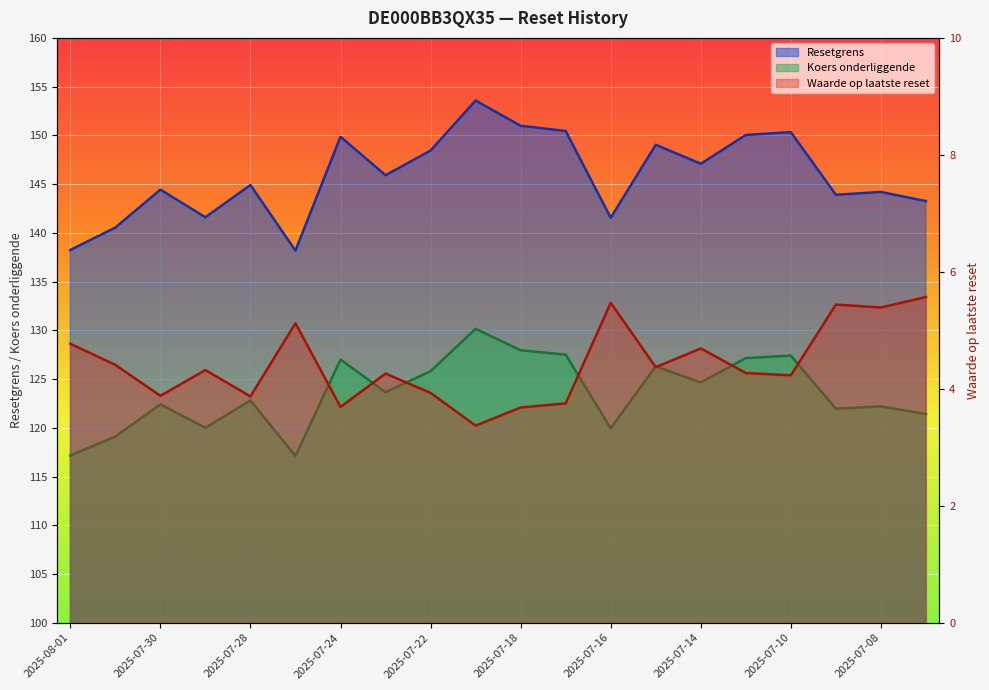

What is the maximum value for Waarde op laatste reset?

5.6